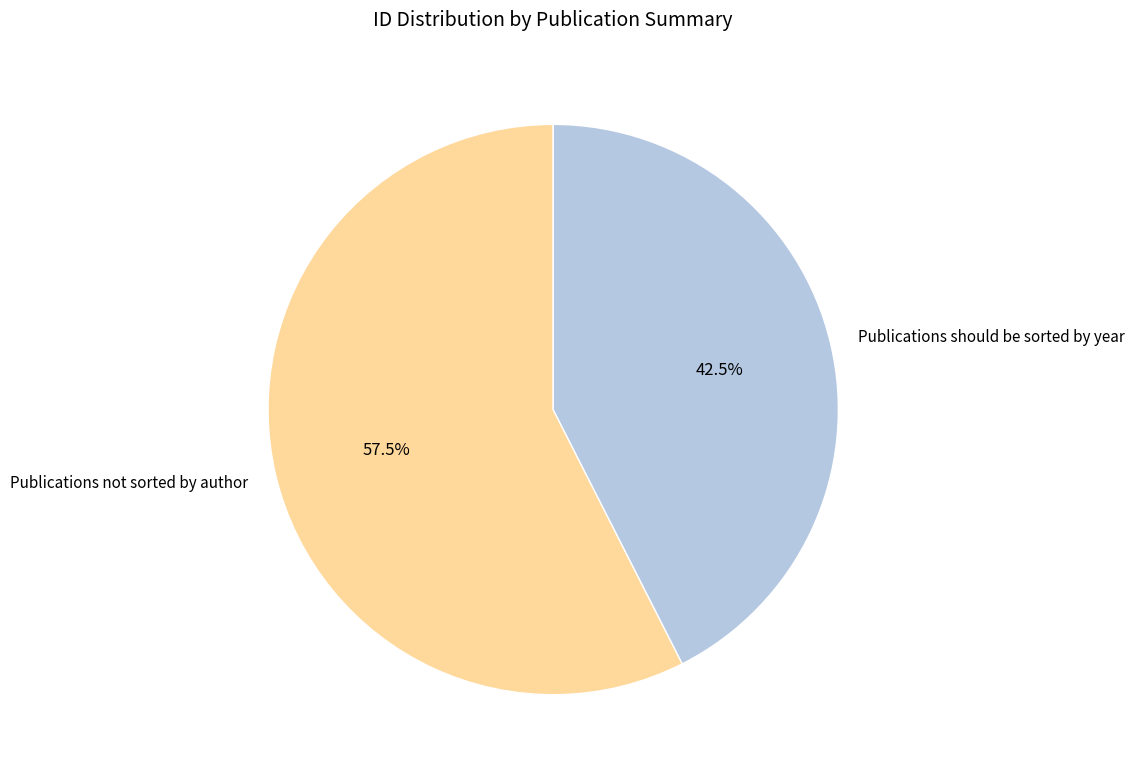

Which slice is the largest?

Publications not sorted by author